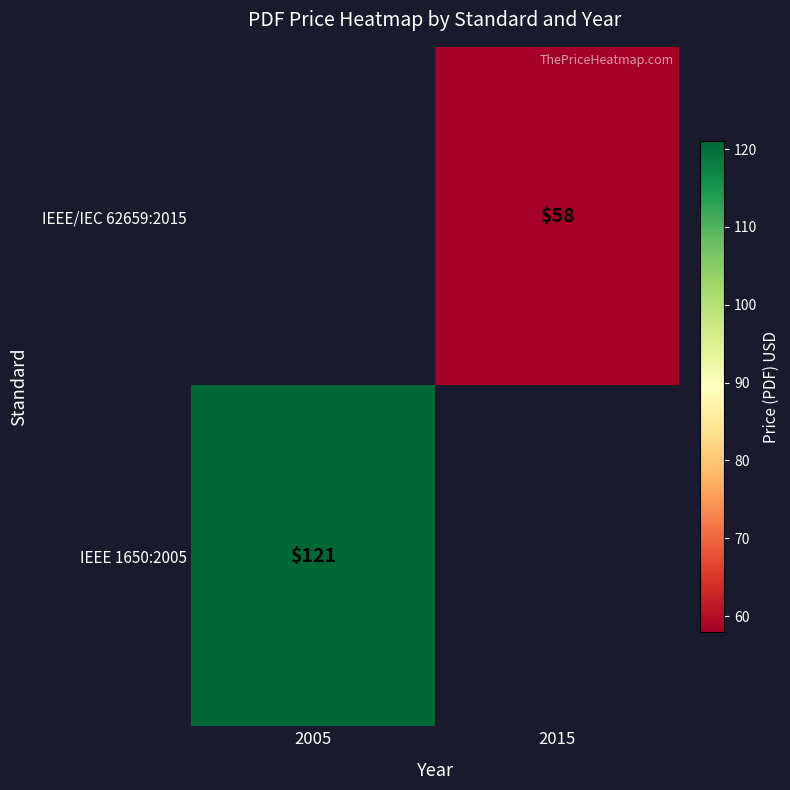

Is it true that IEEE 1650:2005 equals 44 at 2005?

False